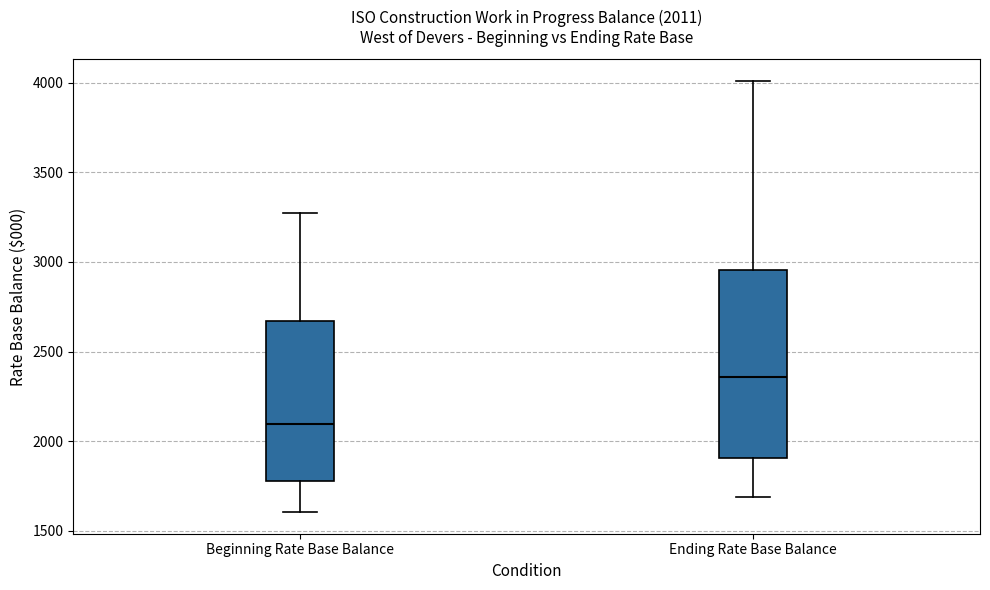

Comparing the boxes themselves (not the whiskers), which one is the tallest?

Ending Rate Base Balance